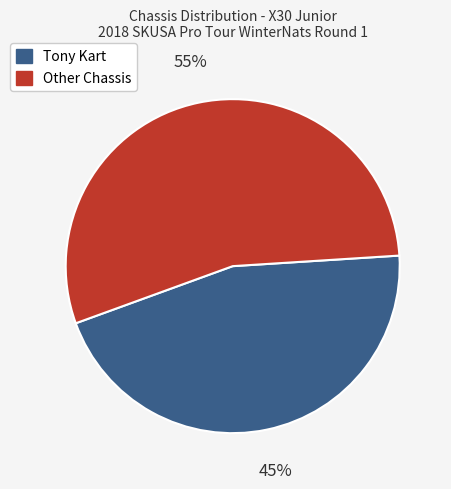

How many slices are in this pie chart?

2